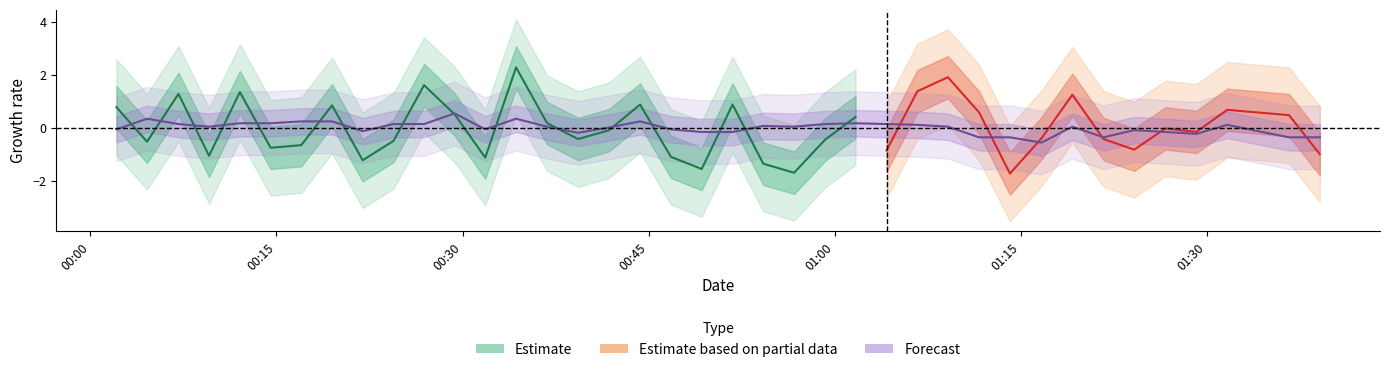

How many data points does each series have?

40